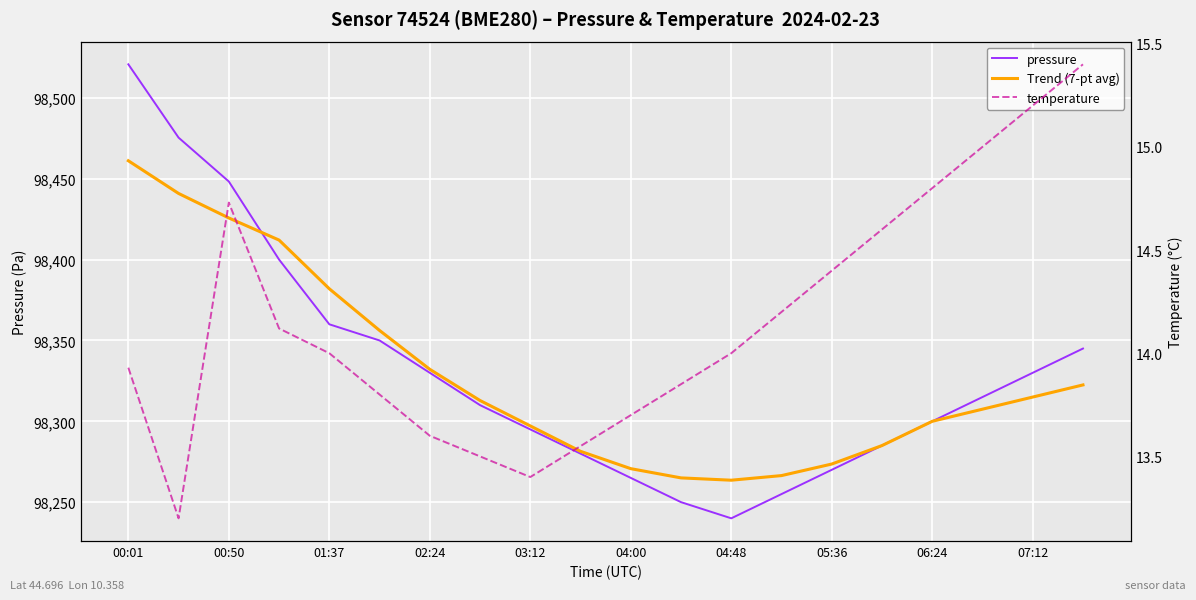

Which category has the highest value in the temperature series?

19